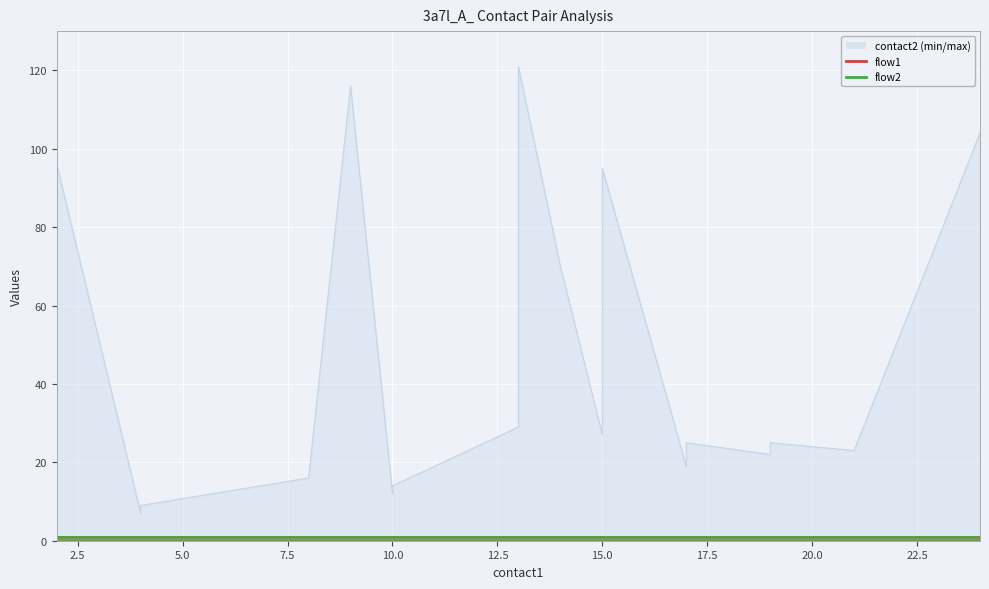

Reading left to right, transcribe all the data shown in this chart.

contact2: 96	7	9	16	116	12	13	14	29	121	70	27	95	19	25	22	23	25	23	104
flow1: 1	1	1	1	1	1	1	1	1	1	1	1	1	1	1	1	1	1	1	1
flow2: 1	1	1	1	1	1	1	1	1	1	1	1	1	1	1	1	1	1	1	1